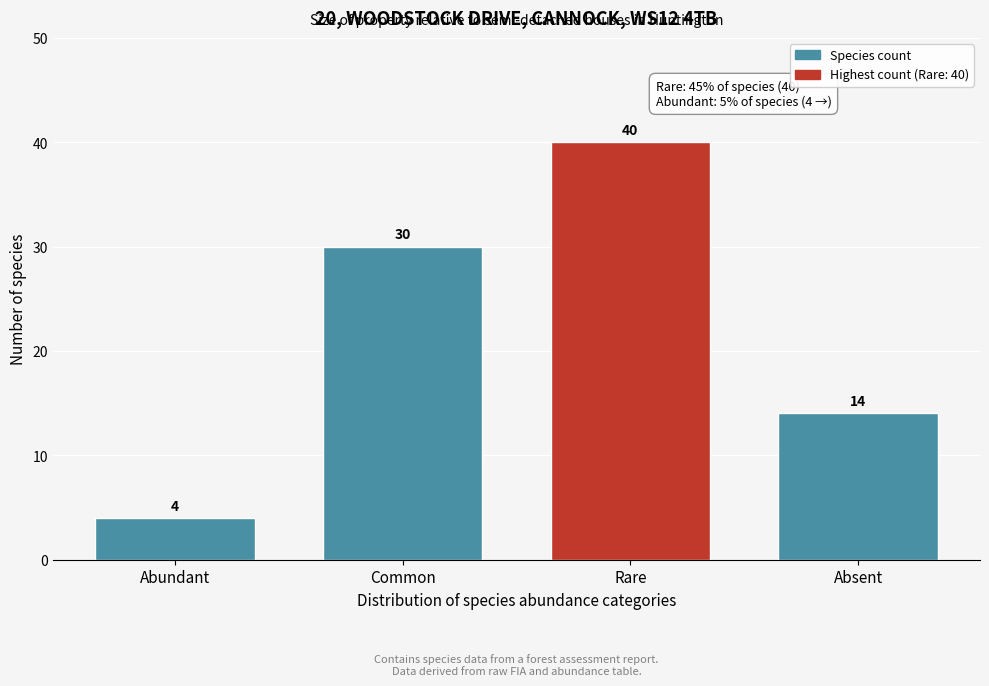

Reading left to right, transcribe all the data shown in this chart.

Abundant=4	Common=30	Rare=40	Absent=14